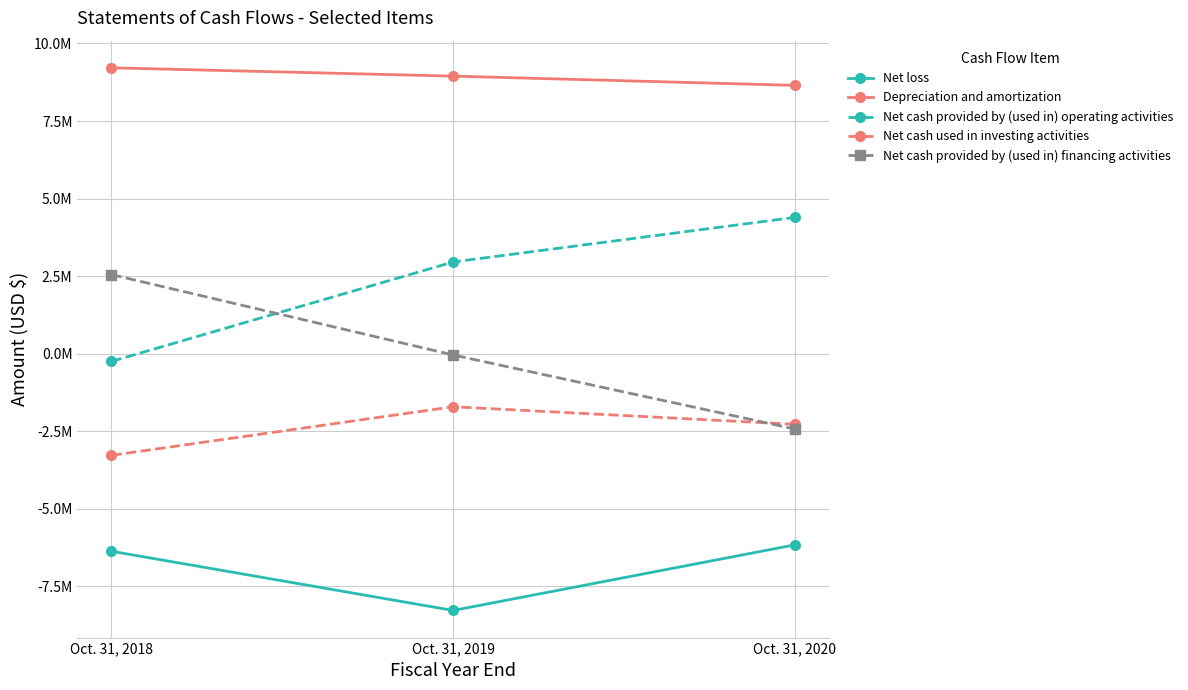

Between Oct. 31, 2018 and Oct. 31, 2020, which series saw the biggest shift?

Net cash provided by (used in) financing activities